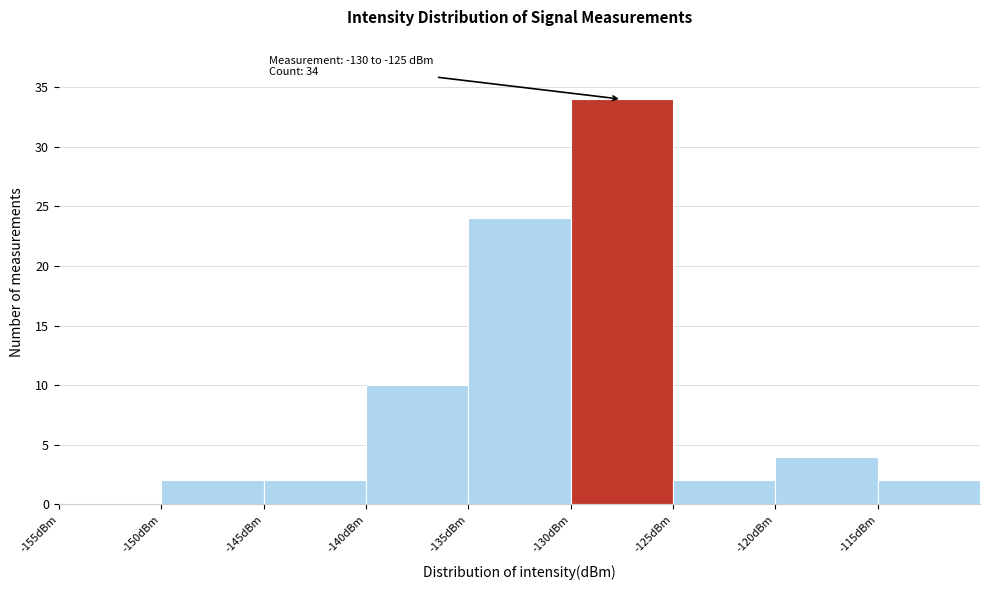

Which range on the x-axis has the tallest bar?

-130 to -125